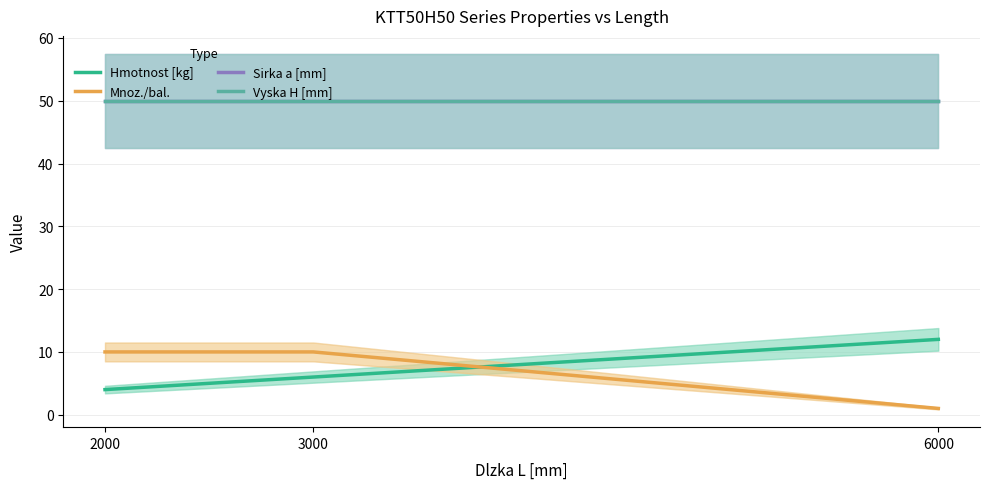

Which category has the highest value across all series?

2000